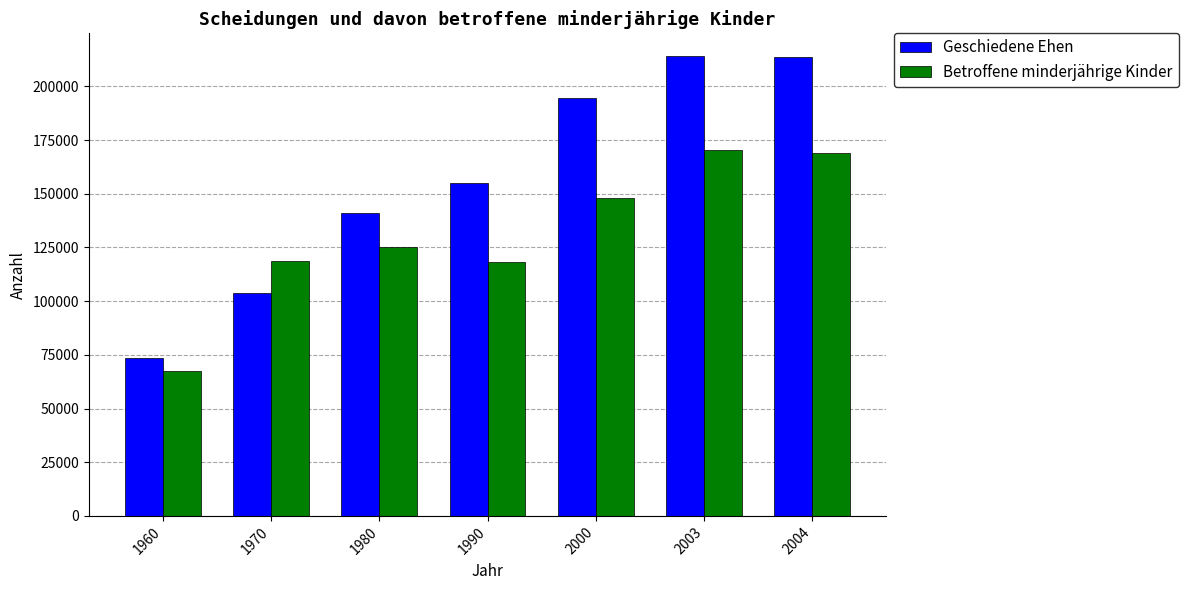

Which category has the lowest value in the Geschiedene Ehen series?

1960